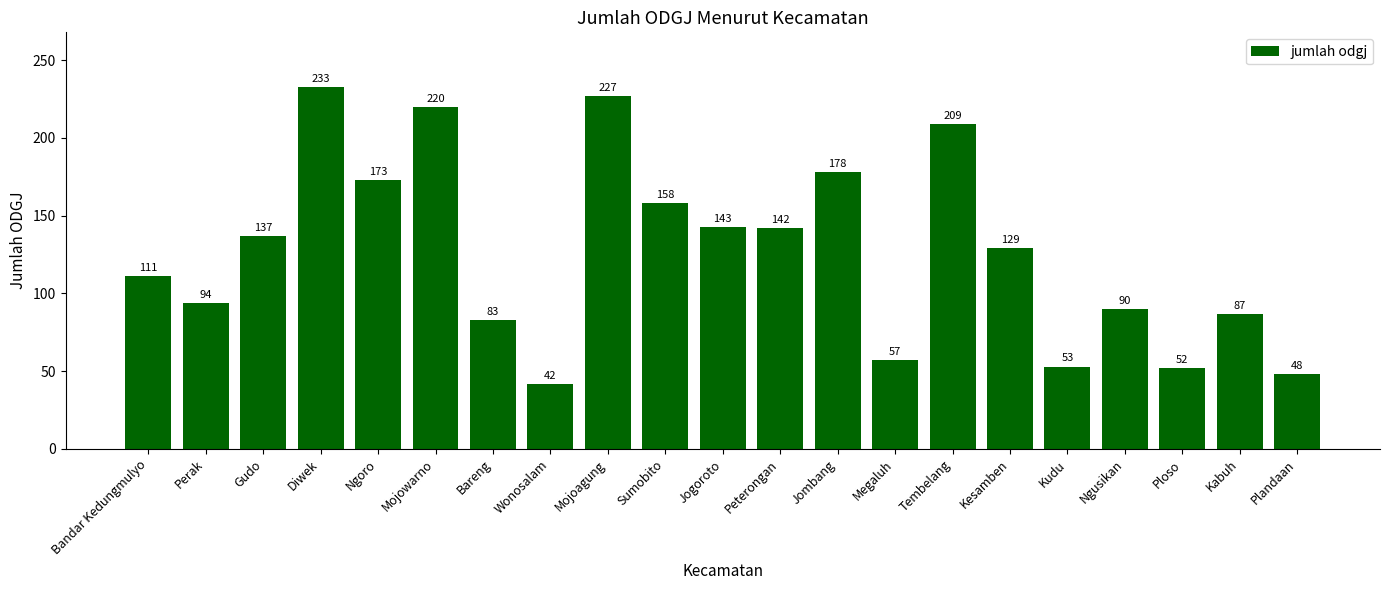

What is the smallest value displayed?

42